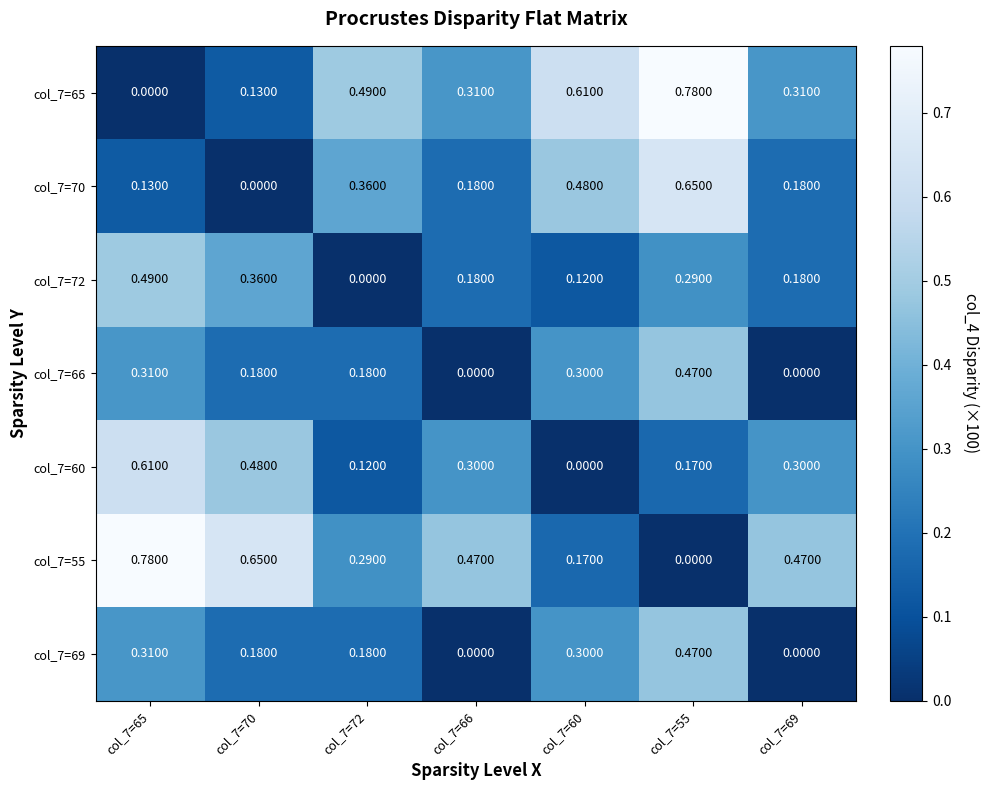

At col_7=69, list the series in order from smallest to largest.

col_7=66, col_7=69, col_7=70, col_7=72, col_7=60, col_7=65, col_7=55